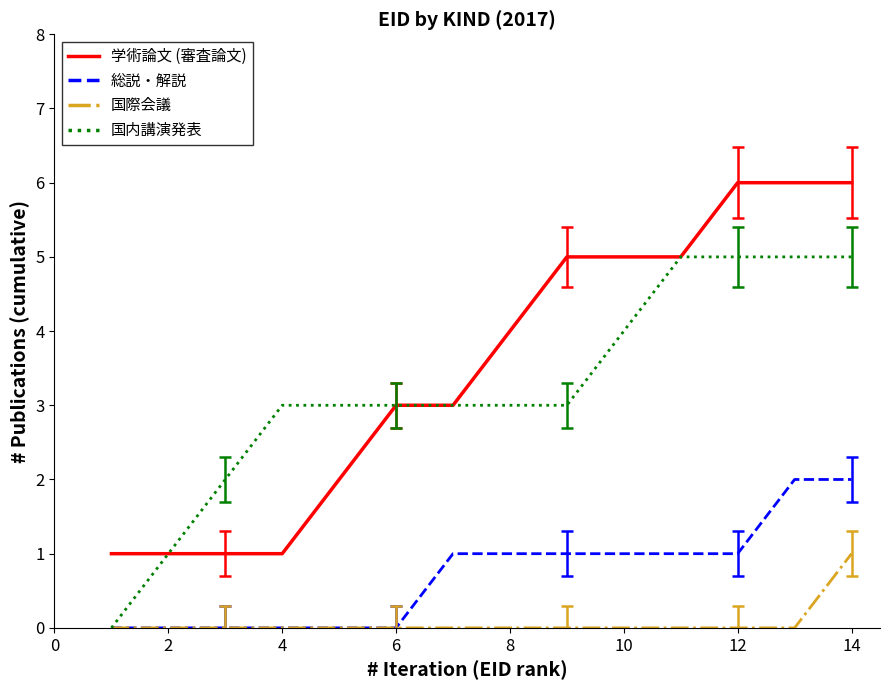

Reading right to left, what are all the values shown in this chart?

学術論文 (審査論文): 6	6	6	5	5	5	4	3	3	2	1	1	1	1
総説・解説: 2	2	1	1	1	1	1	1	0	0	0	0	0	0
国際会議: 1	0	0	0	0	0	0	0	0	0	0	0	0	0
国内講演発表: 5	5	5	5	4	3	3	3	3	3	3	2	1	0